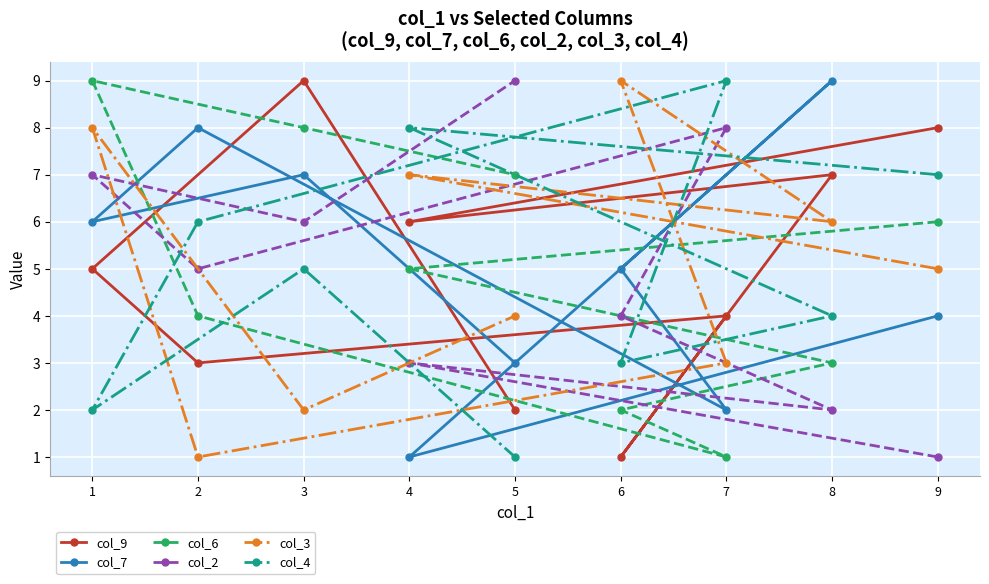

What is the smallest value displayed?

1